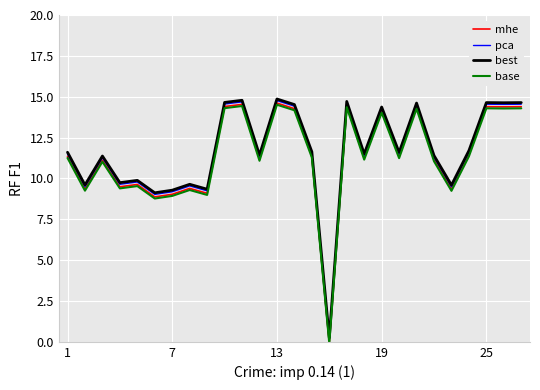

True or false: best and base cross at least once.

False